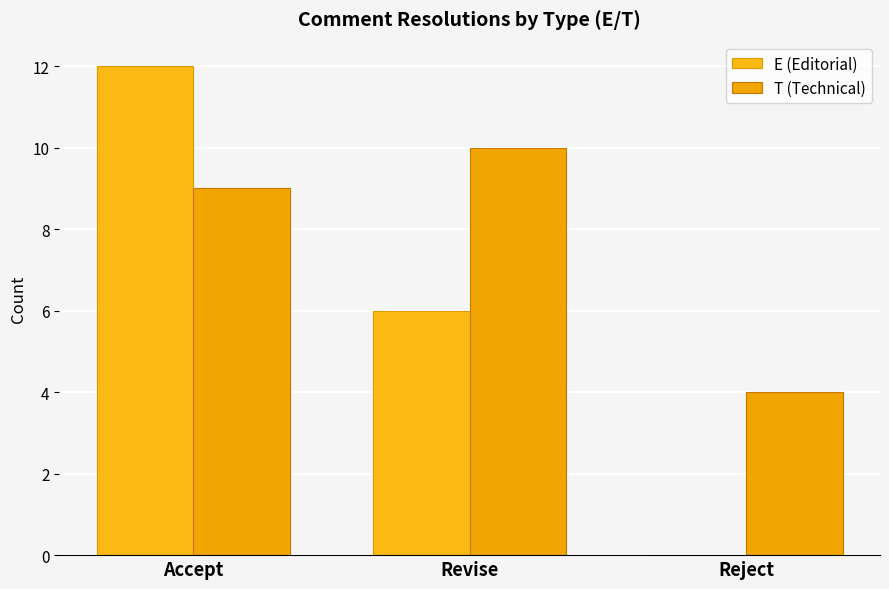

Which series has the widest spread of values?

E (Editorial)